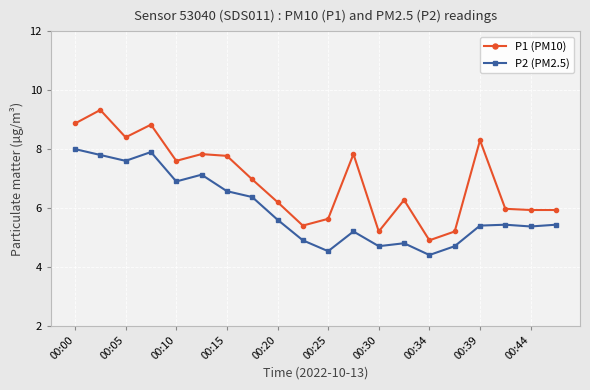

Which series has the largest total across all categories?

P1 (PM10)